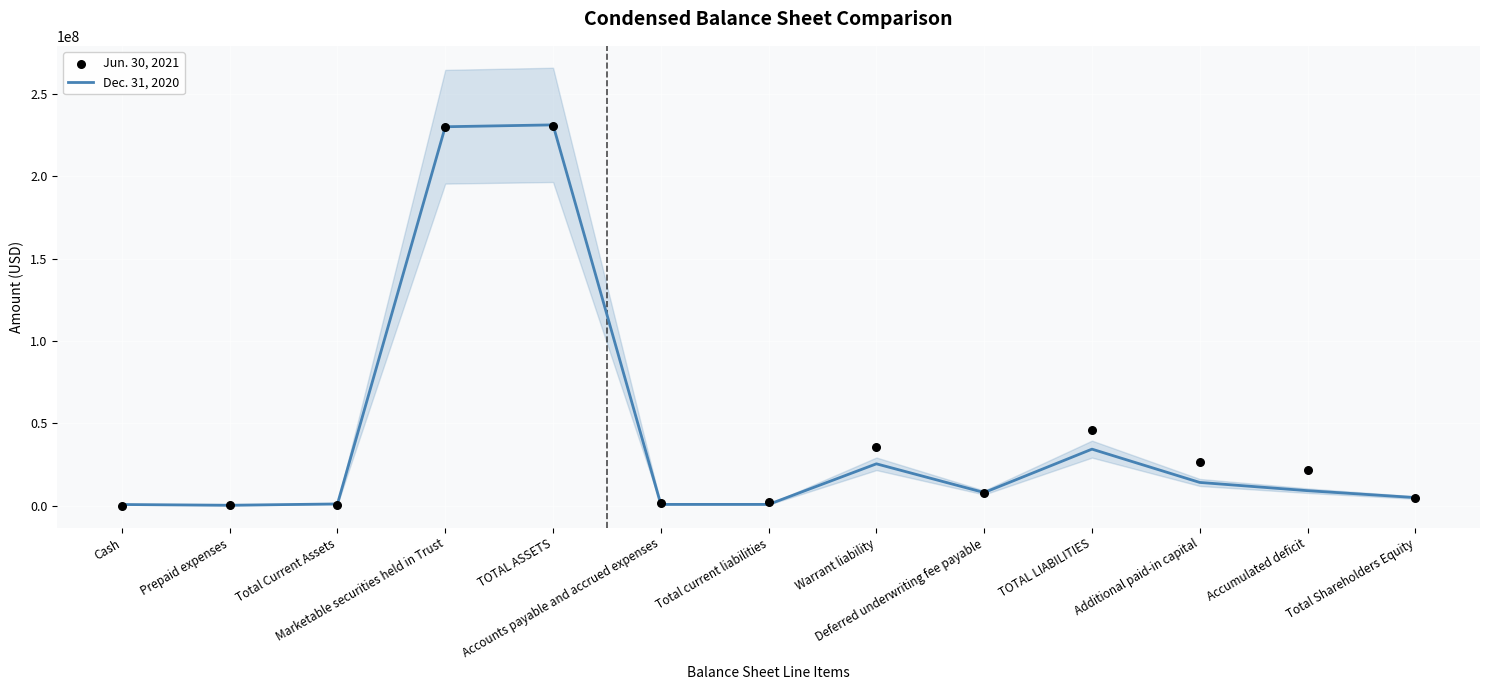

Which series reaches the maximum Y coordinate?

Dec. 31, 2020